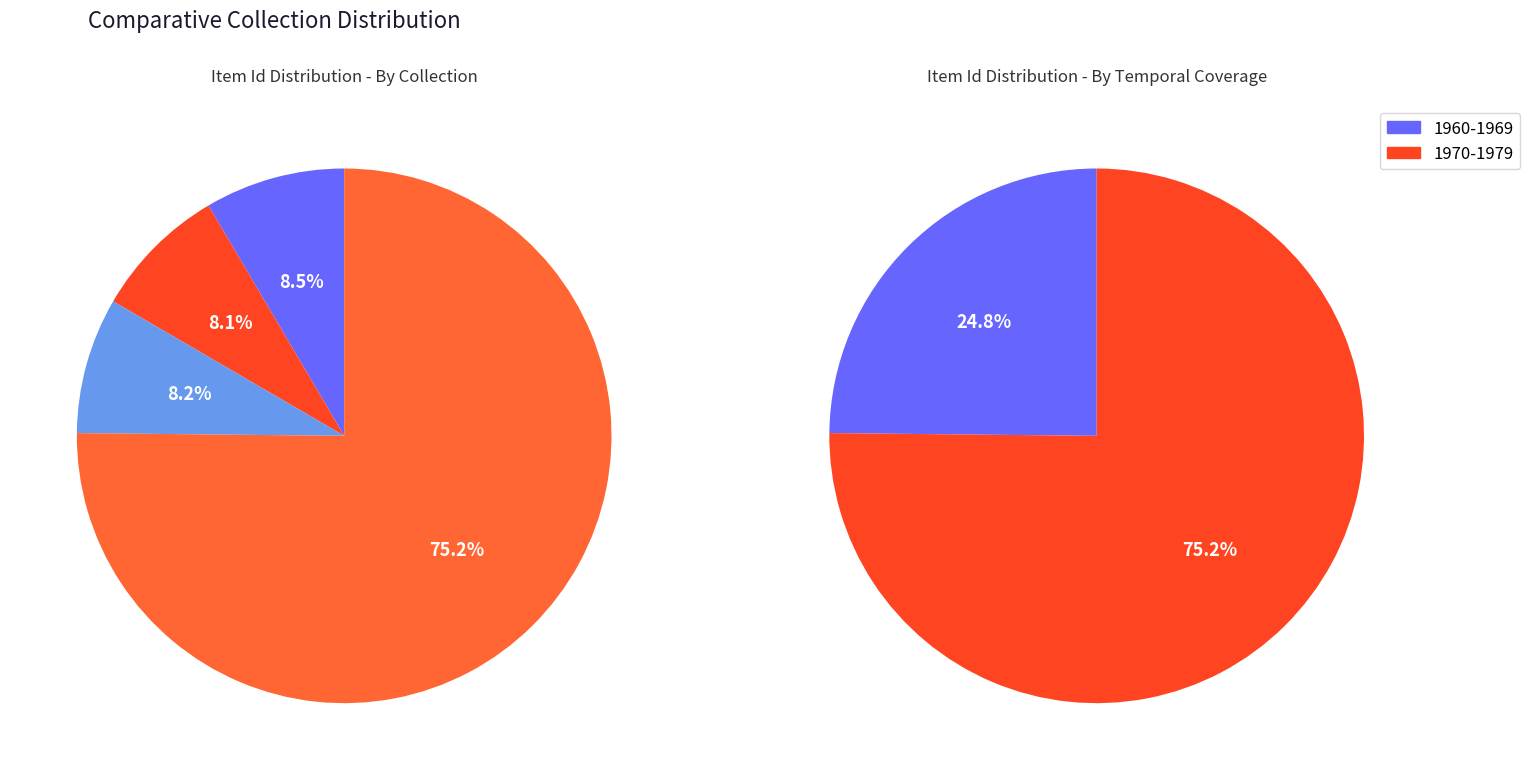

To the nearest percent, what percentage of the pie is Eleanor Hutchens Collection (loc_hutc_543_544)?

8%